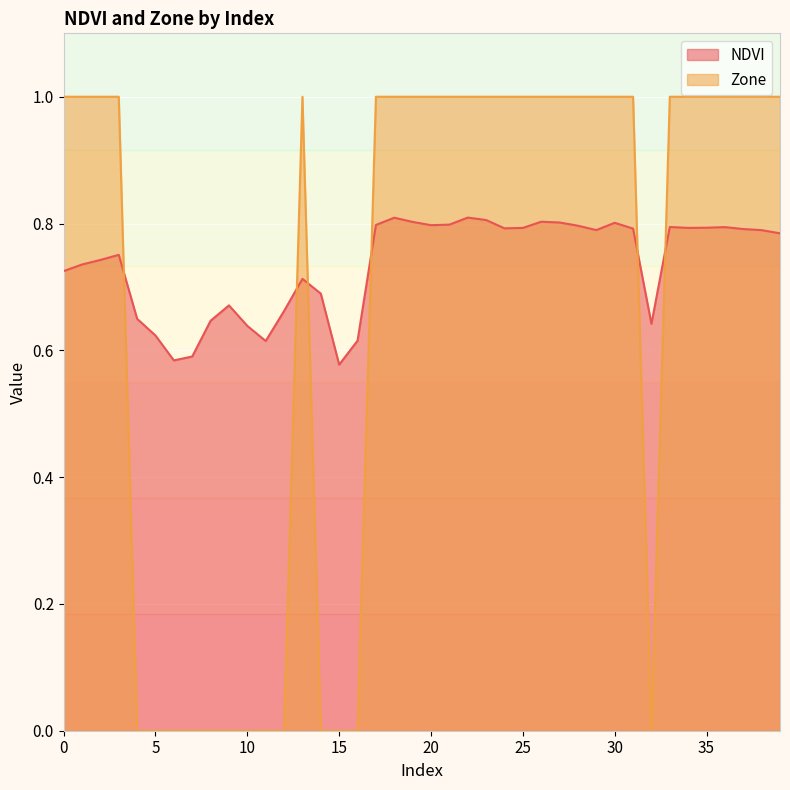

At which label does Zone reach its minimum?

4